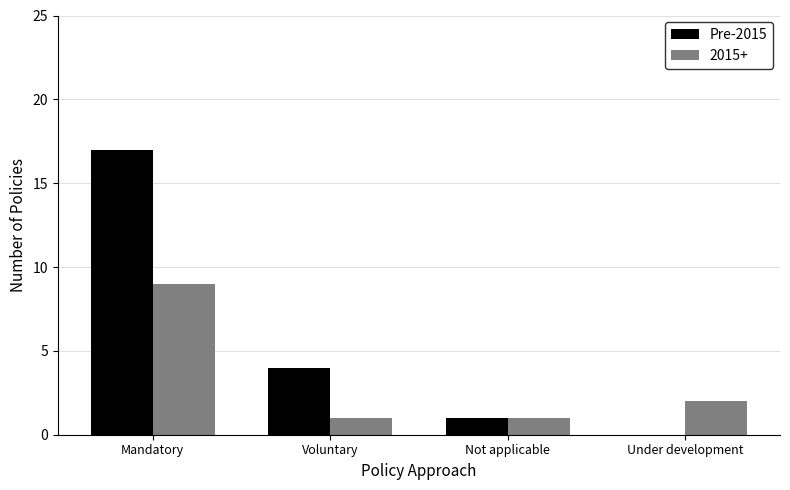

Which series changed the most between Mandatory and Not applicable?

Pre-2015